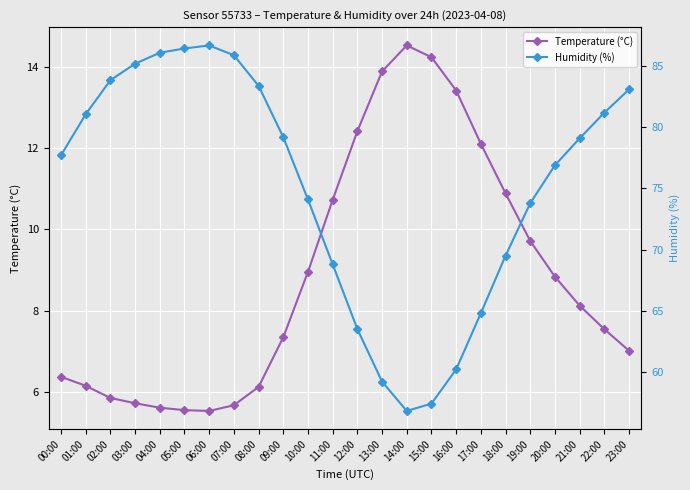

At which label is Humidity (%) closest to 71?

18:00